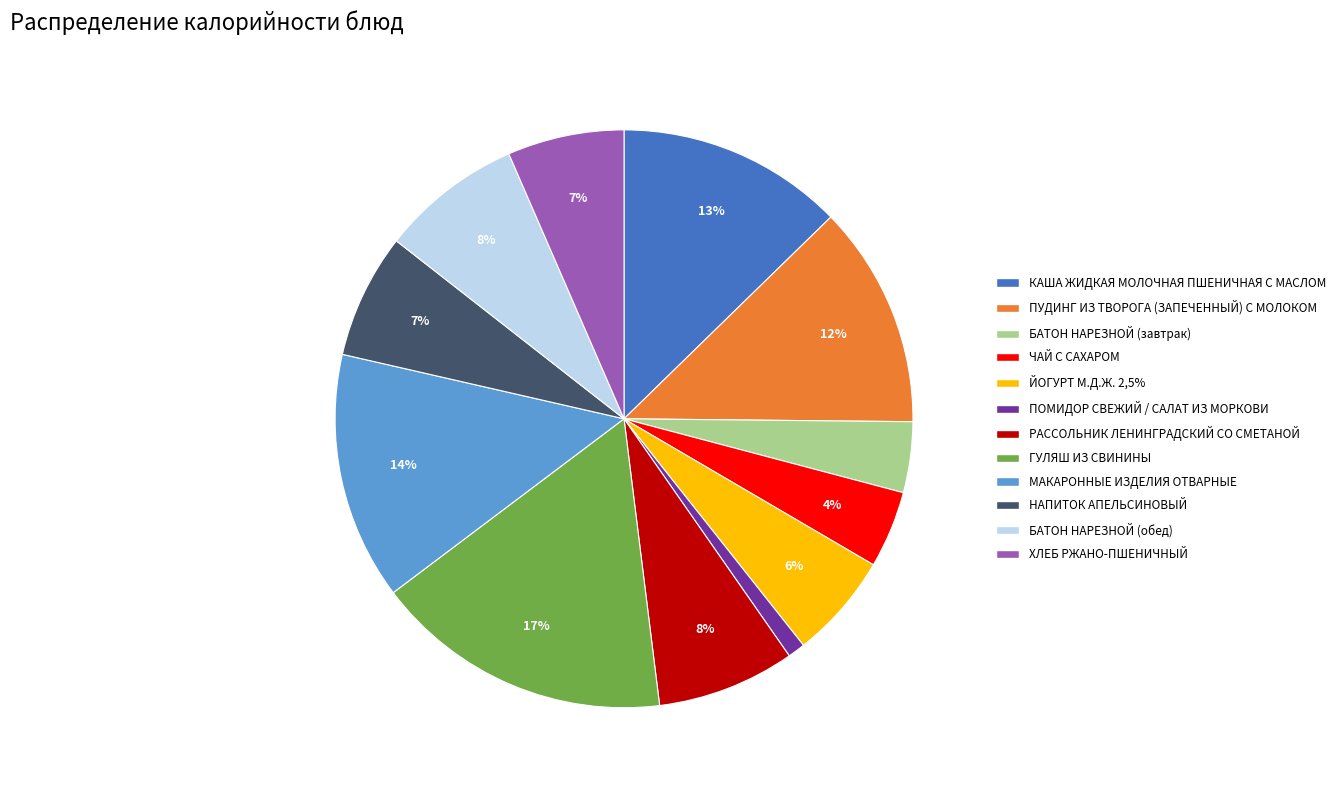

Which has a higher value, РАССОЛЬНИК ЛЕНИНГРАДСКИЙ СО СМЕТАНОЙ or ПОМИДОР СВЕЖИЙ / САЛАТ ИЗ МОРКОВИ?

РАССОЛЬНИК ЛЕНИНГРАДСКИЙ СО СМЕТАНОЙ